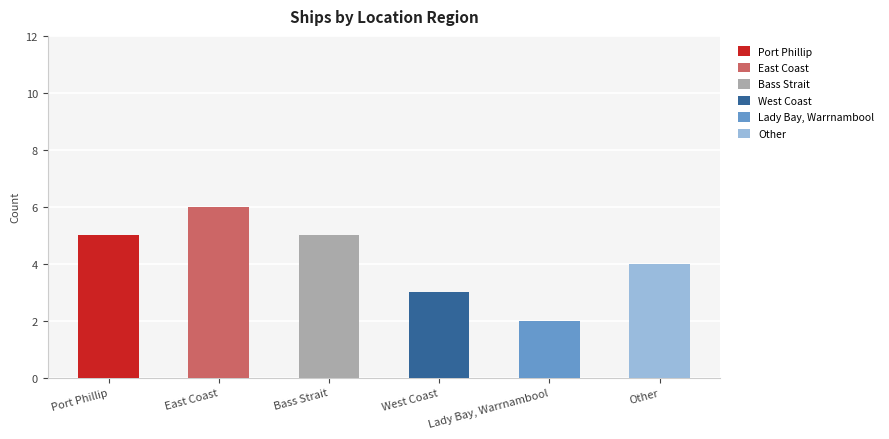

What is the label of the 2nd bar from the right?

Lady Bay, Warrnambool